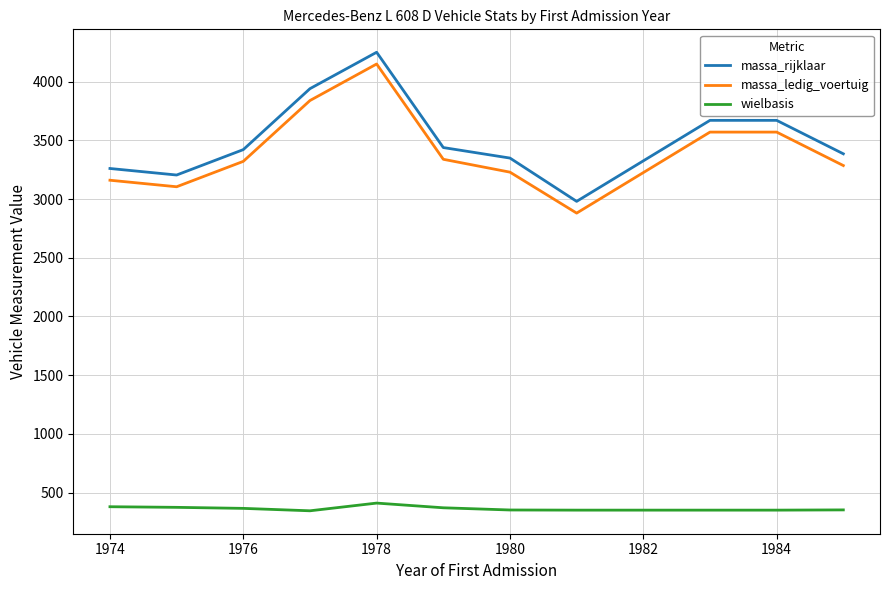

What is the maximum value shown in the chart?

4250.0